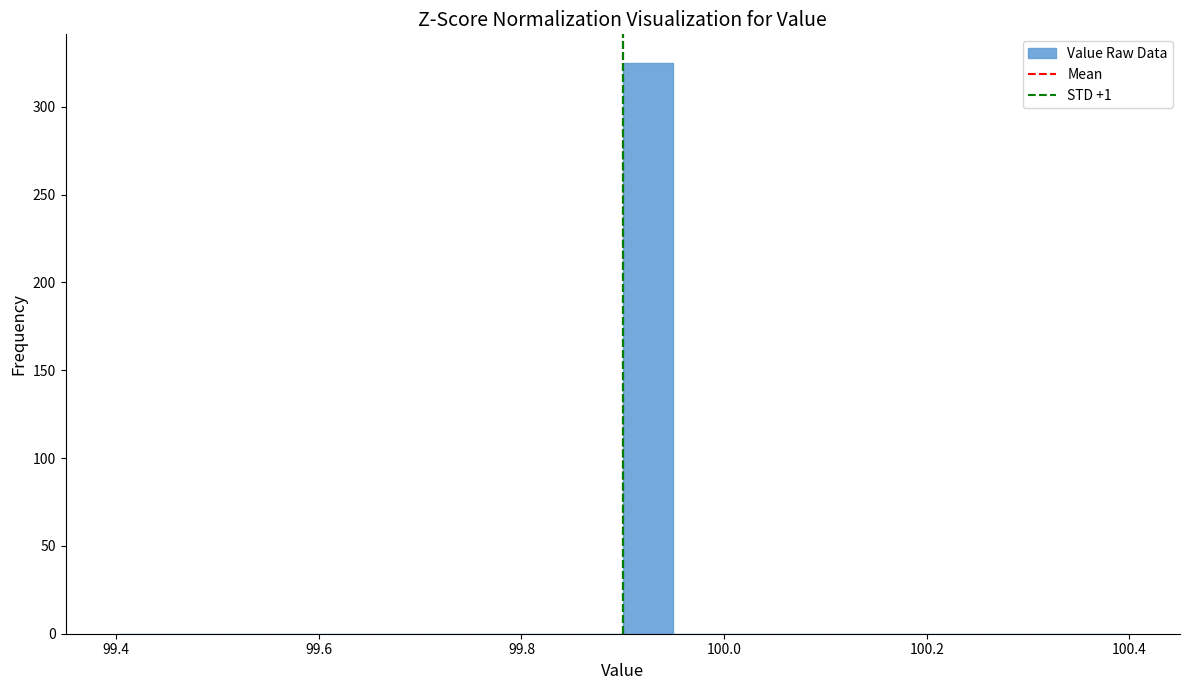

Around what value on the x-axis is the tallest bar? Give the approximate position of its centre, as read against the axis.

99.92